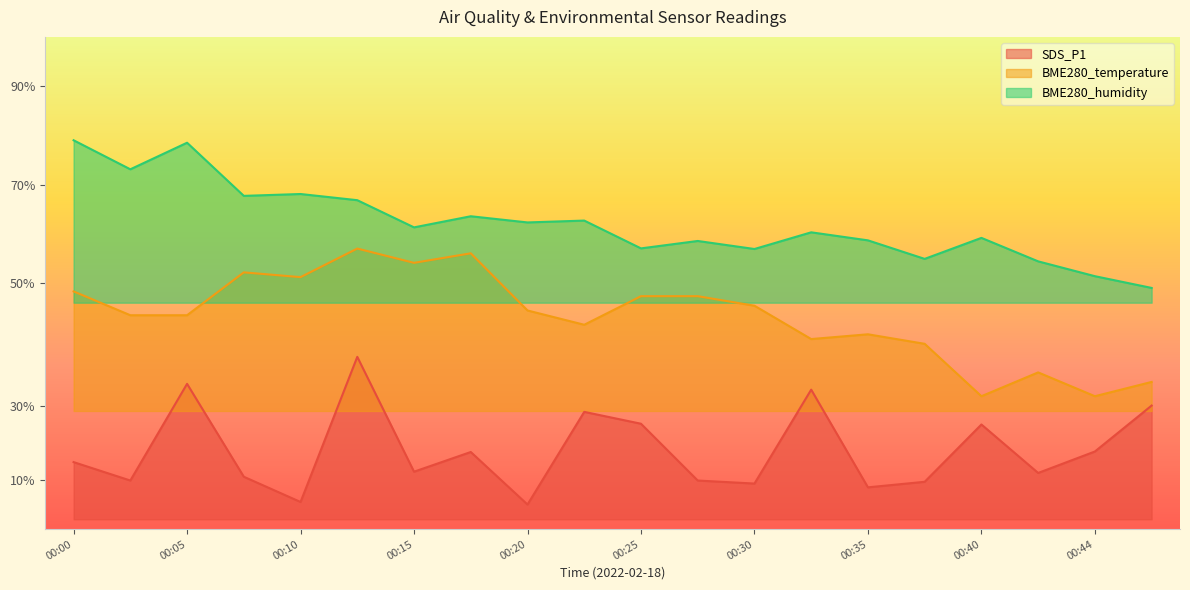

At which label is SDS_P1 closest to 19?

00:40